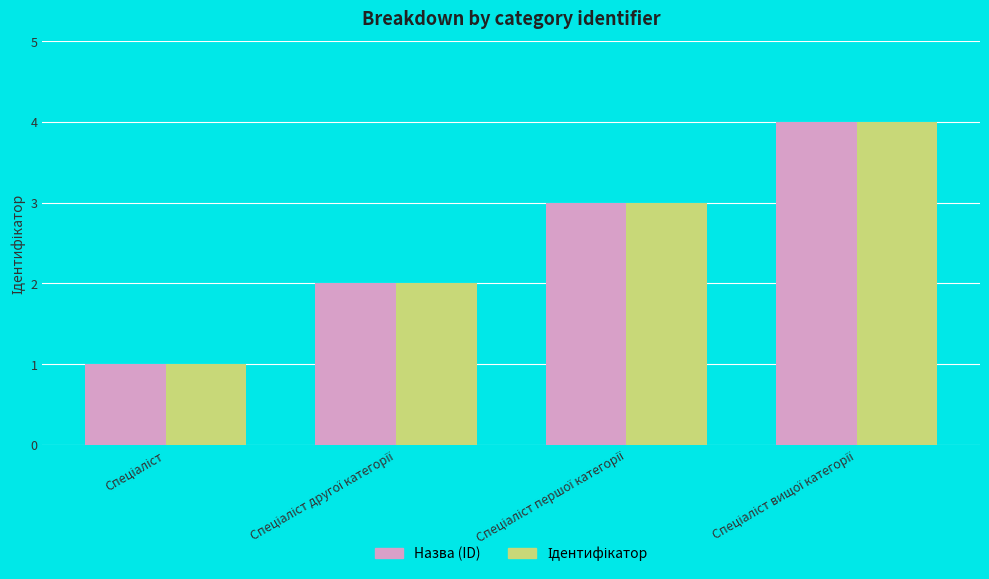

What is the greatest value displayed?

4